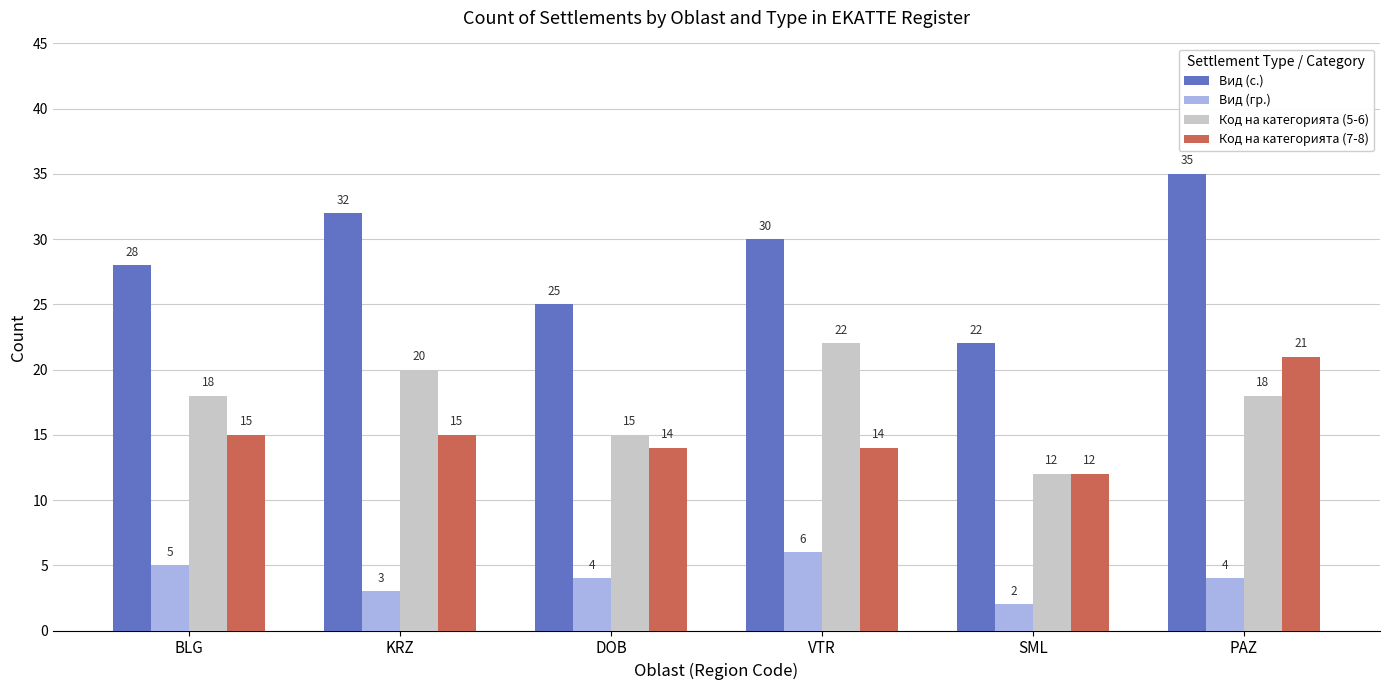

What is the difference between the second highest and minimum values in the Код на категорията (5-6) series?

8